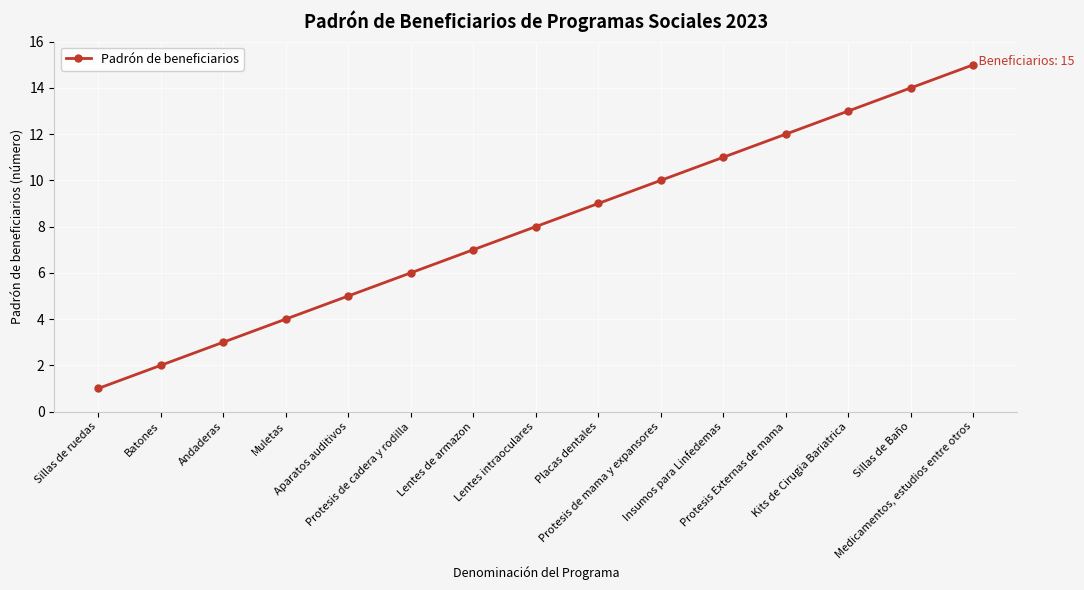

Which category has the highest value across all series?

Medicamentos, estudios entre otros